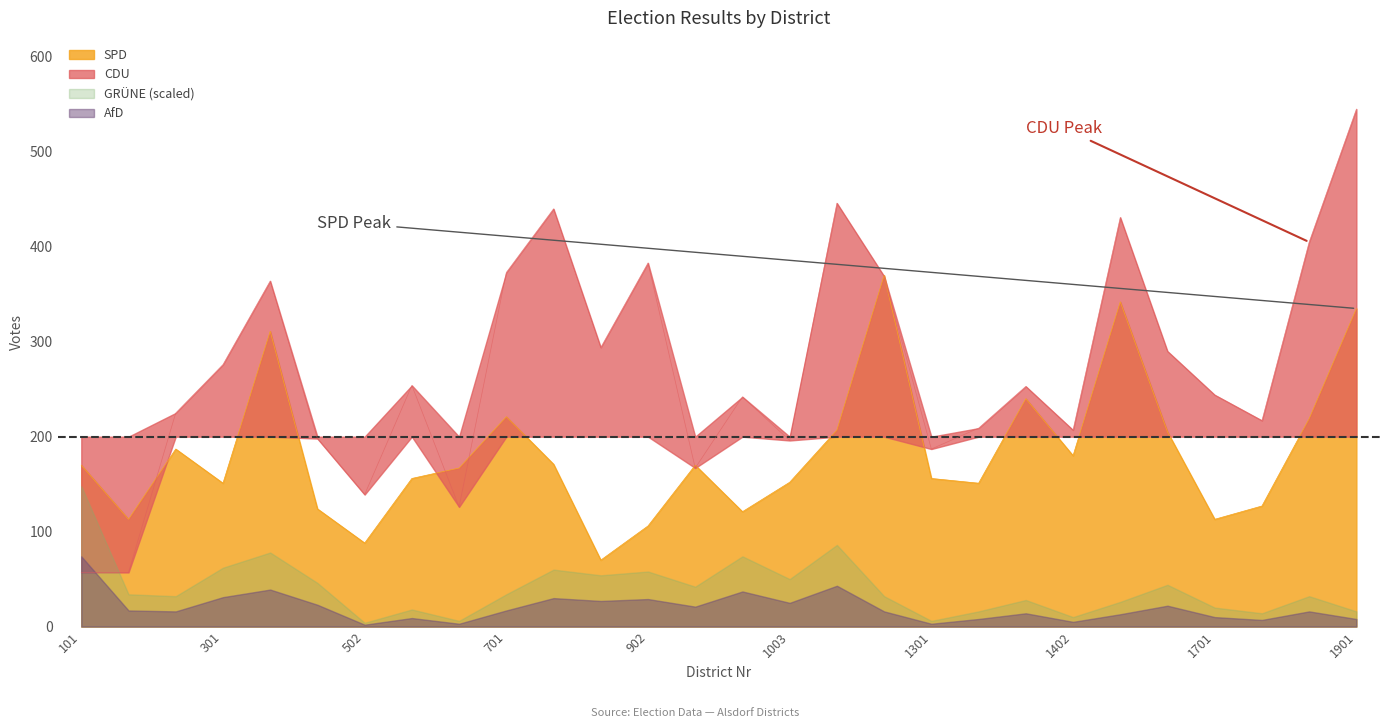

True or false: SPD has a value of 123 at 1402.

False